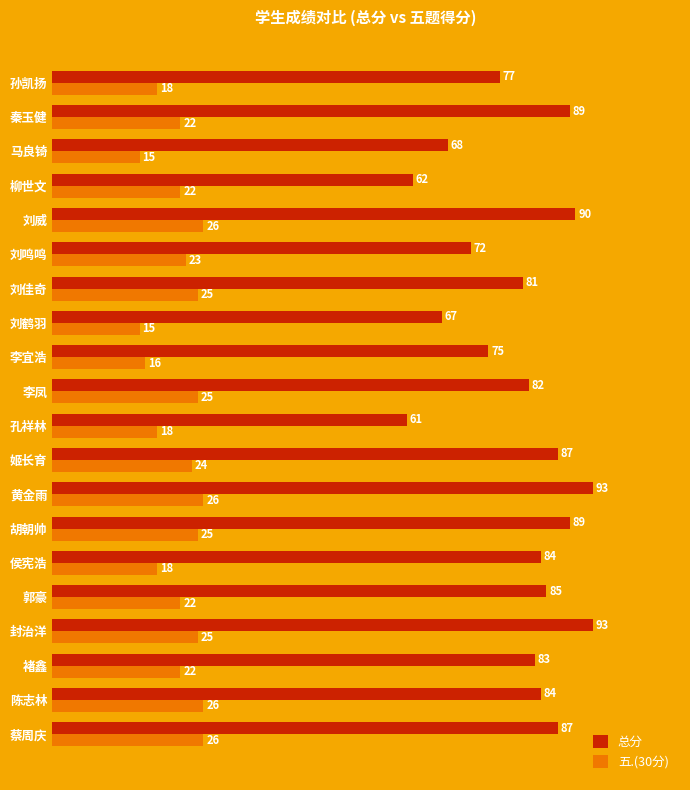

Which series has the largest total across all categories?

总分